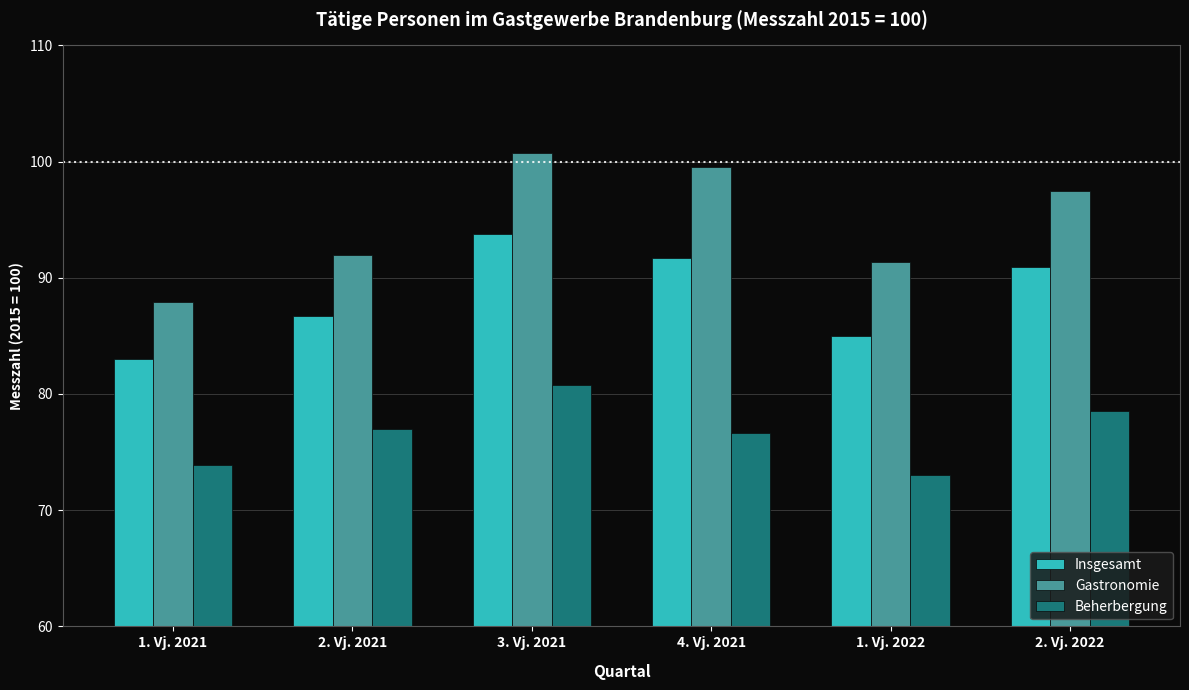

Reading left to right, list all the values displayed in this chart.

Insgesamt: 1. Vj. 2021=83.0	2. Vj. 2021=86.7	3. Vj. 2021=93.8	4. Vj. 2021=91.7	1. Vj. 2022=85.0	2. Vj. 2022=90.9
Gastronomie: 1. Vj. 2021=87.9	2. Vj. 2021=92.0	3. Vj. 2021=100.7	4. Vj. 2021=99.5	1. Vj. 2022=91.4	2. Vj. 2022=97.5
Beherbergung: 1. Vj. 2021=73.9	2. Vj. 2021=77.0	3. Vj. 2021=80.8	4. Vj. 2021=76.6	1. Vj. 2022=73.0	2. Vj. 2022=78.5